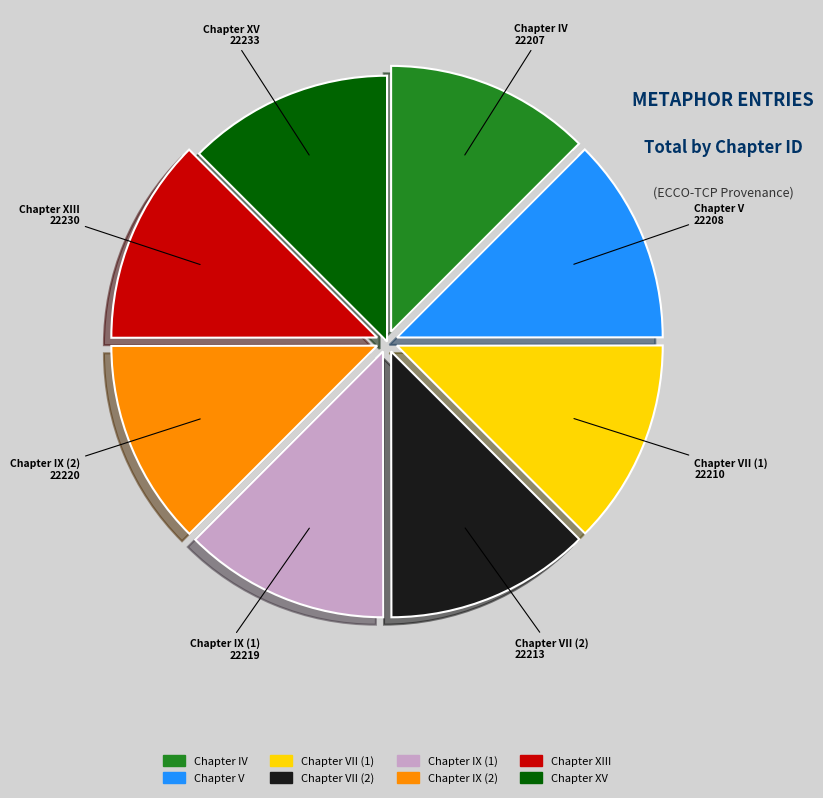

Does any single category account for the majority?

No